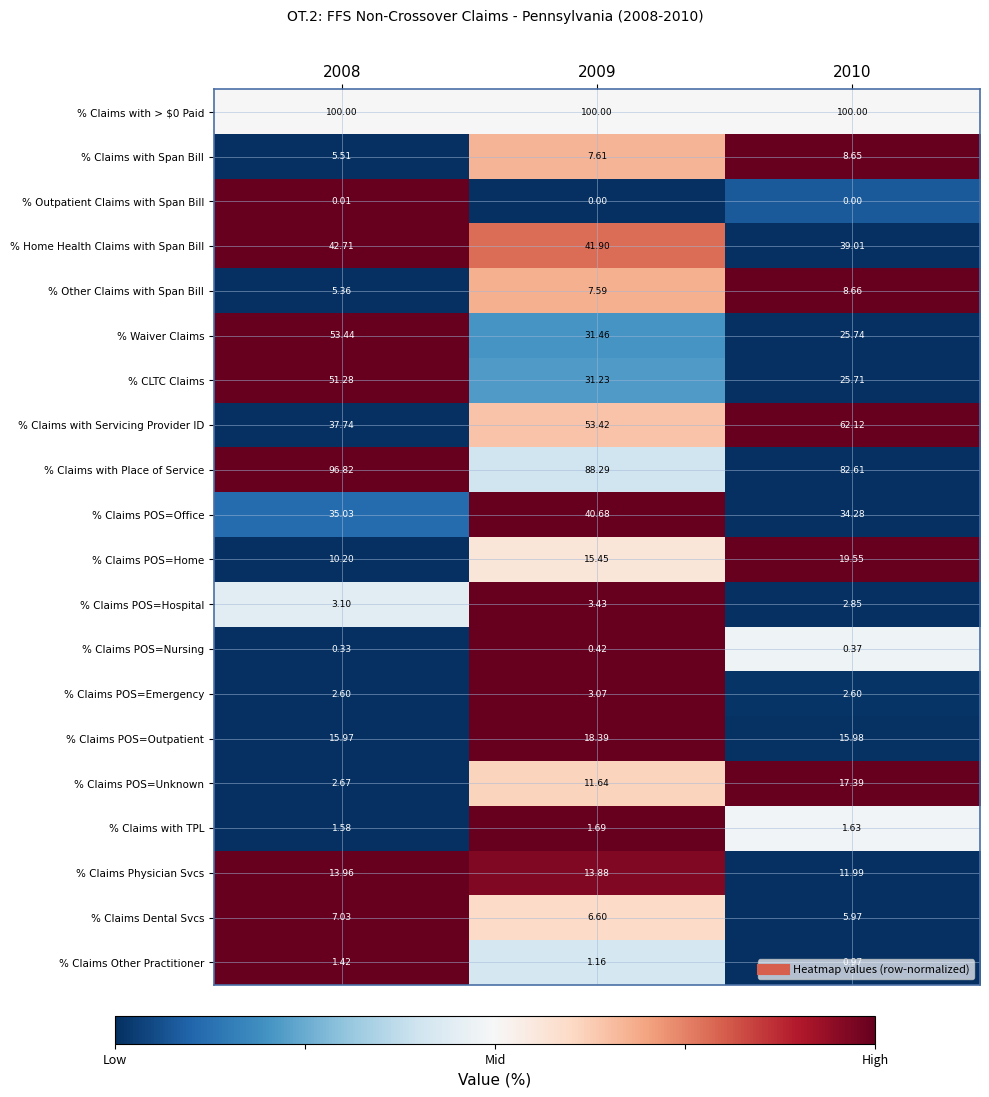

Is the value of % Claims with > $0 Paid at 2010 greater than the value of % Claims Physician Svcs at 2008?

Yes